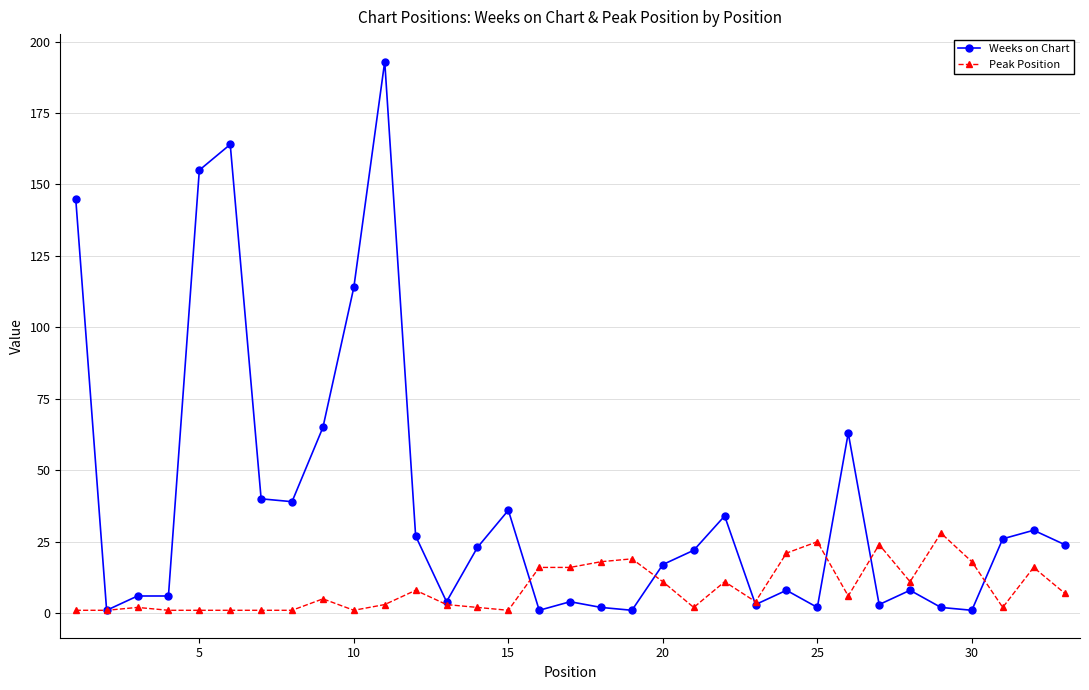

Which series has the widest spread of values?

Weeks on Chart